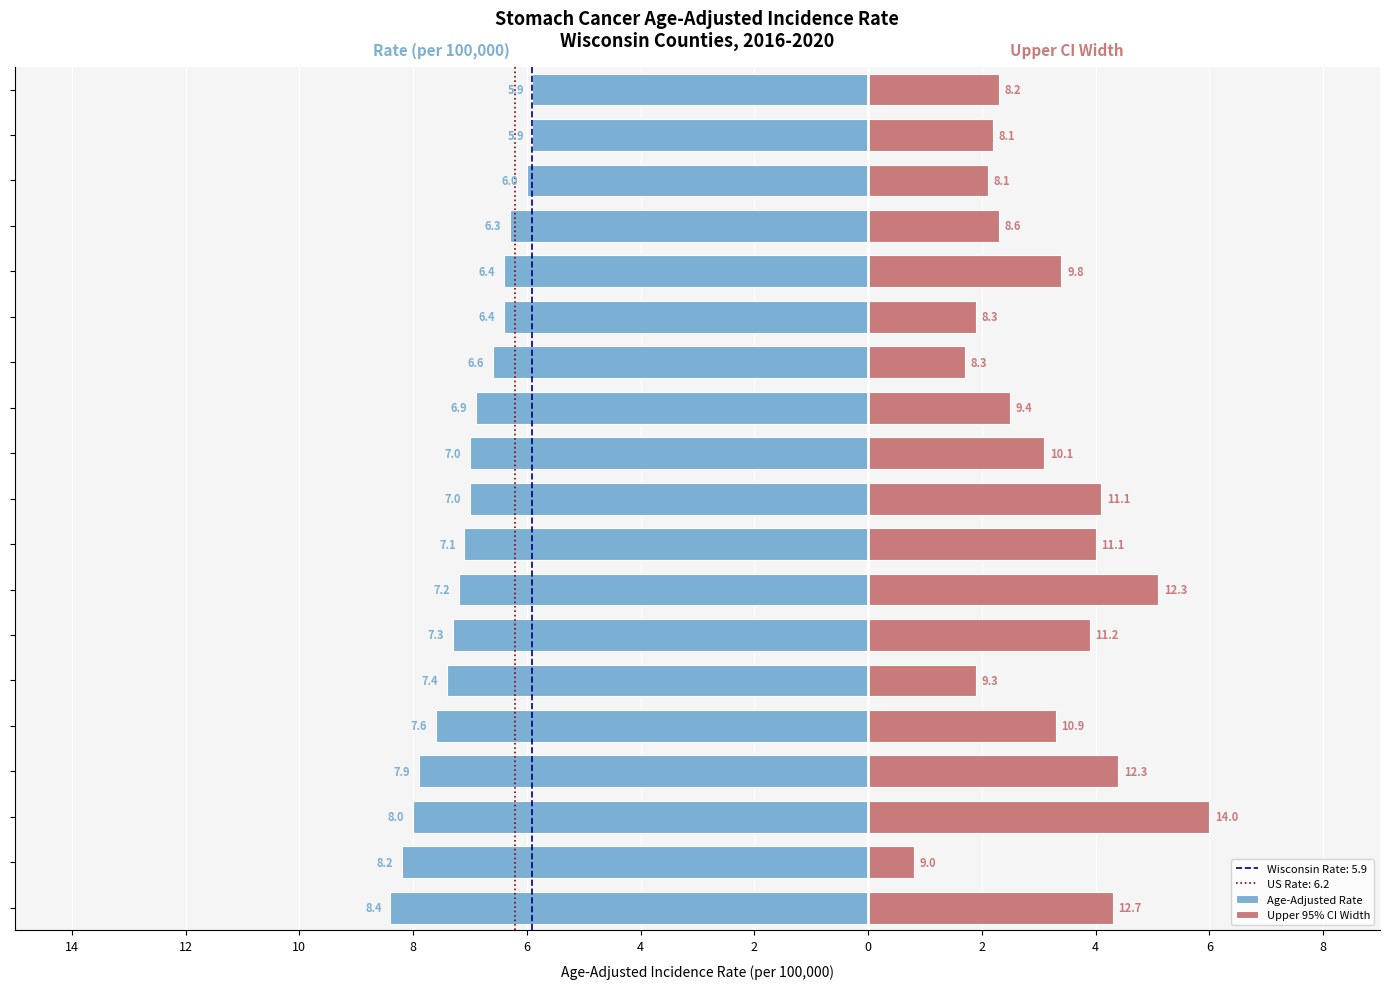

Are the bars horizontal?

Yes